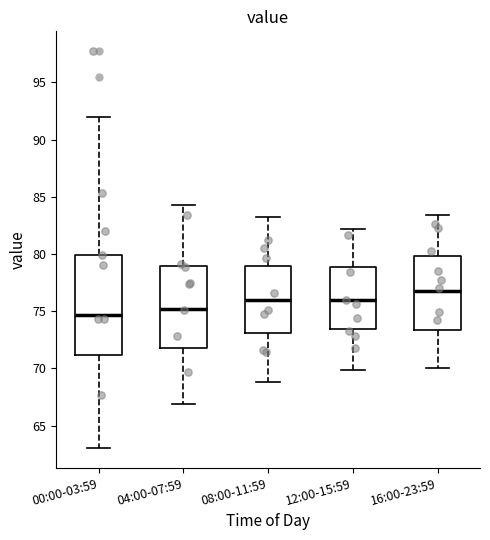

Where is the upper edge of the box for 00:00-03:59 on the y-axis? The values are not printed on the chart, so give them approximately, as read against the axis.

80.0